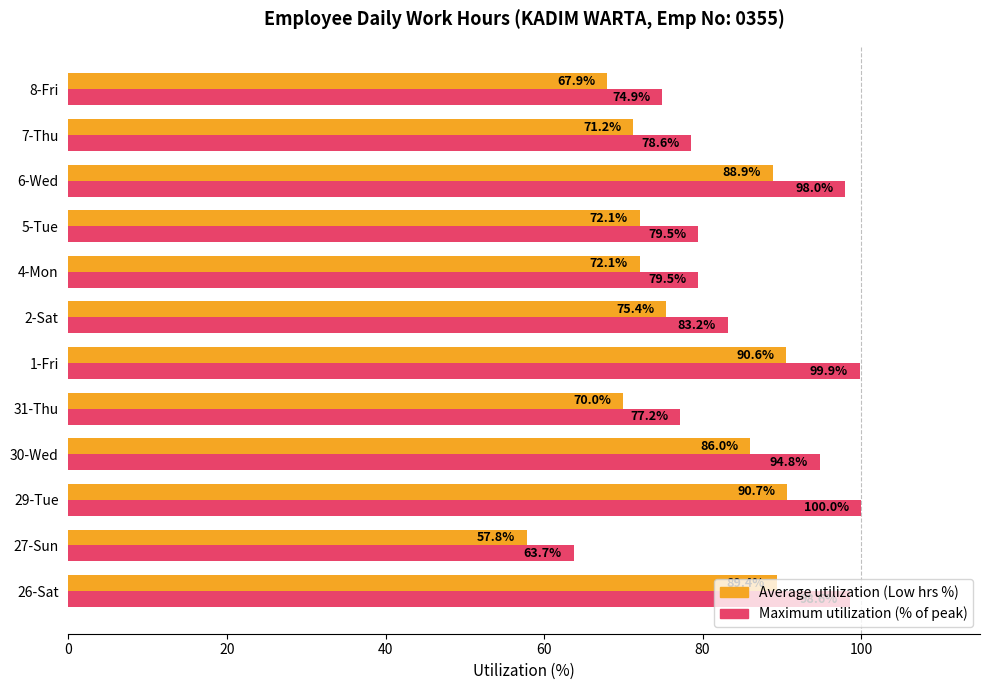

The value of Average utilization (Low hrs %) at 6-Wed is 88.9. True or false?

True